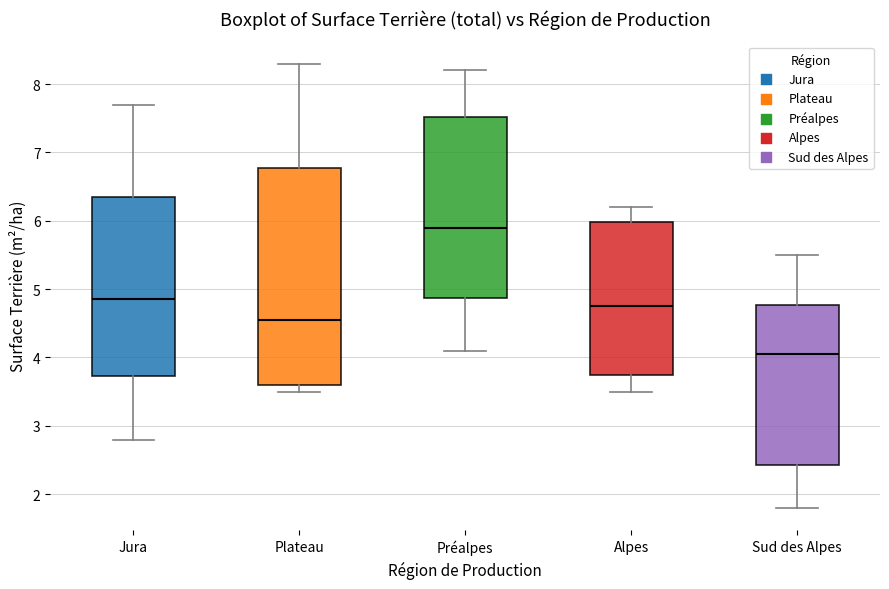

Which box is the tallest, from its lower edge to its upper edge?

Plateau